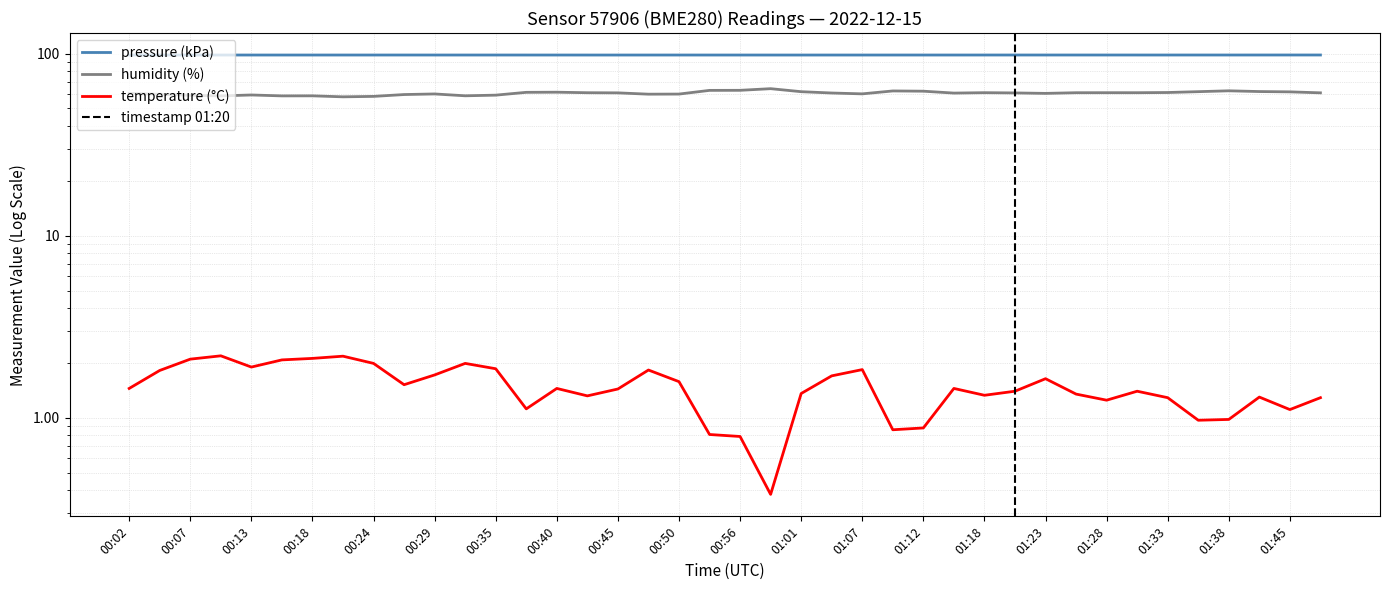

In temperature, how many points are higher than both neighbors (excluding endpoints)?

10